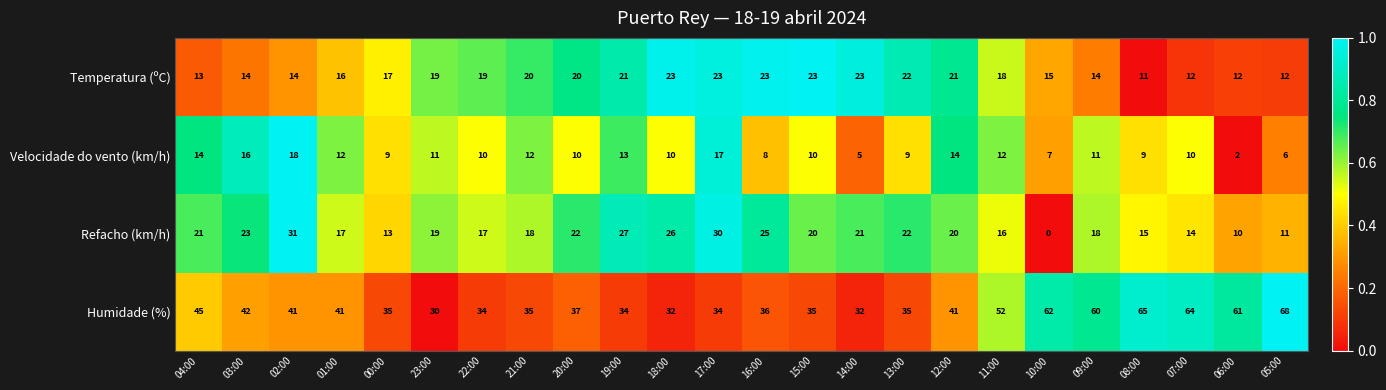

True or false: Humidade (%) has a value of 45 at 04:00.

True